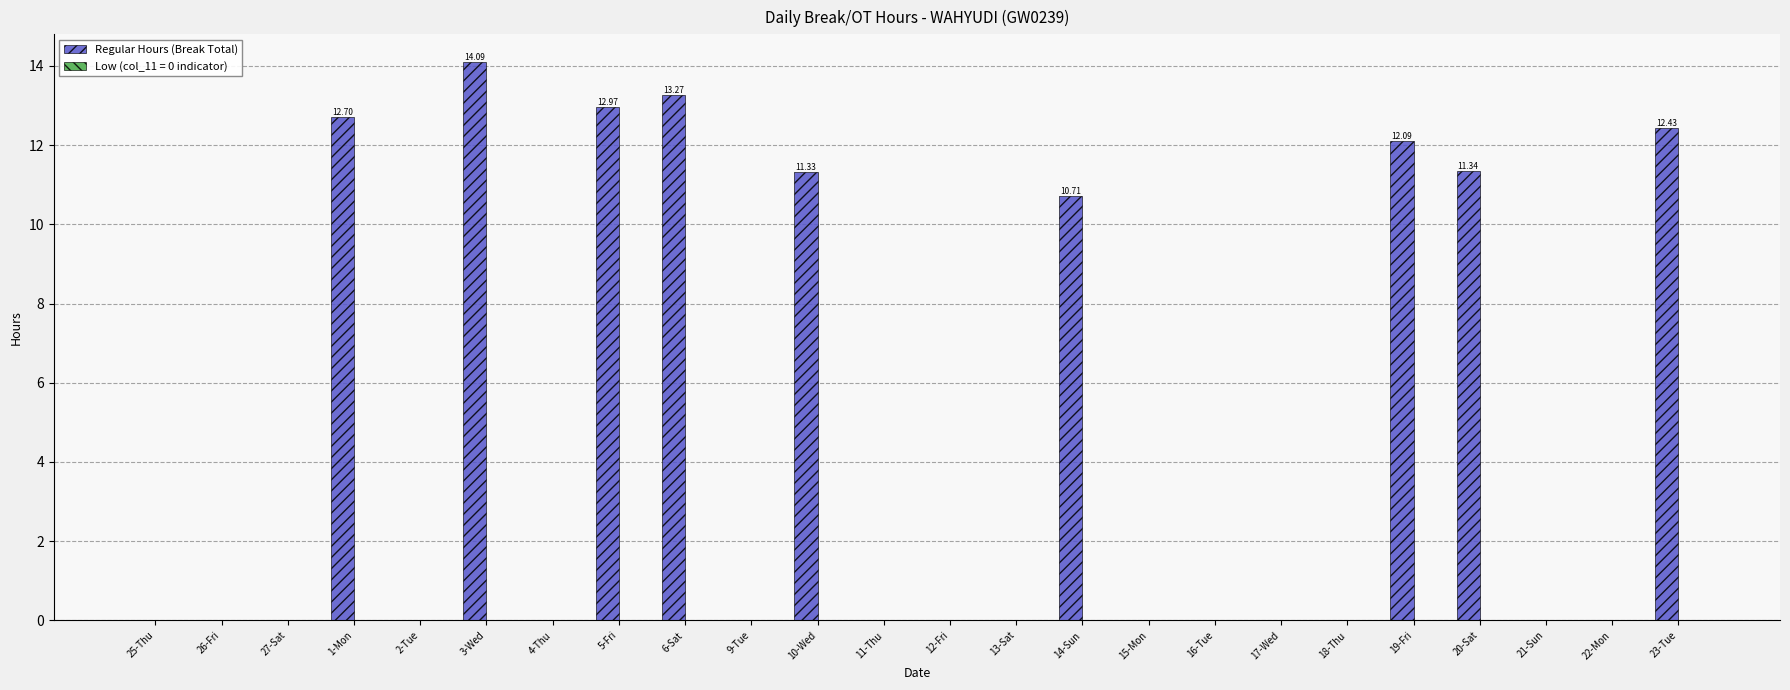

True or false: the data shows 14.9 at 14-Sun.

False